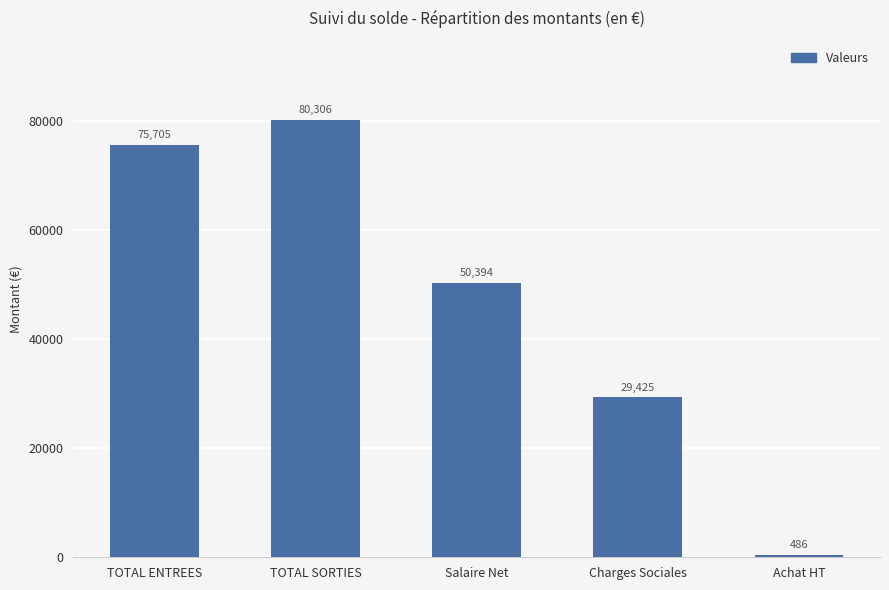

Is it true that the value at TOTAL SORTIES is 80305.7?

True